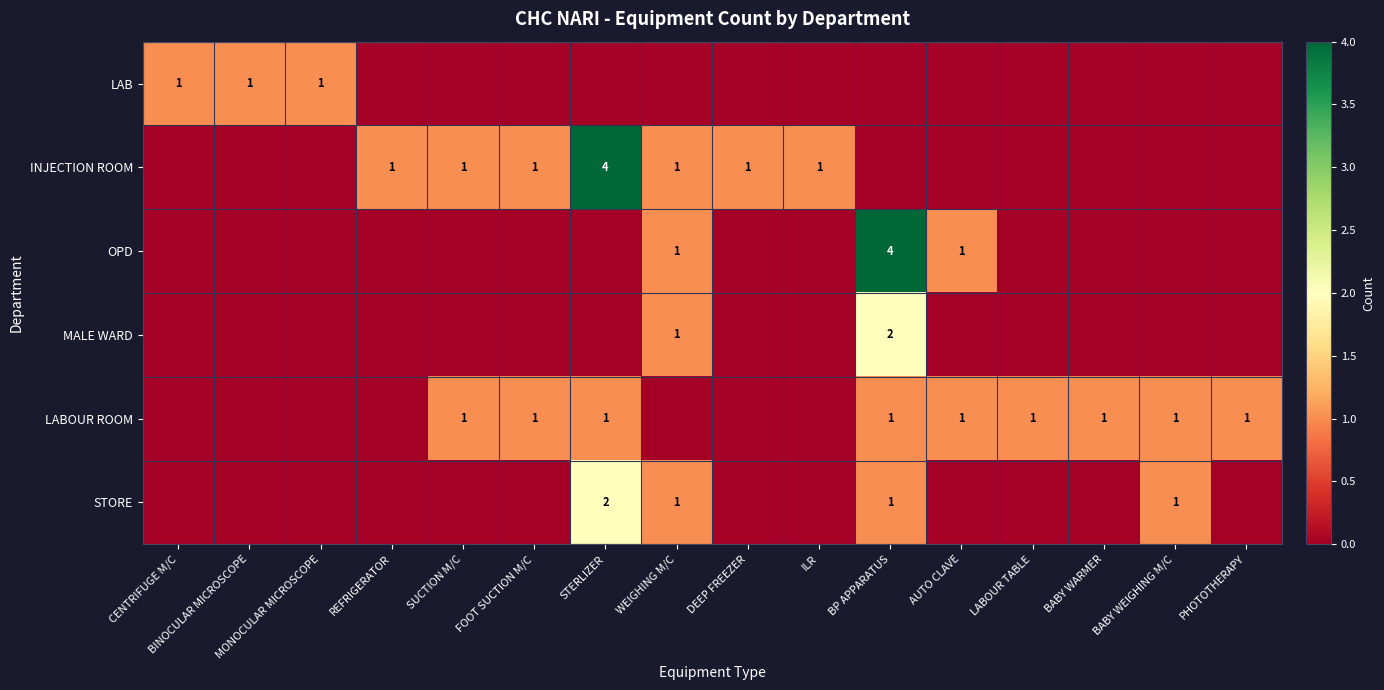

The value of MALE WARD at BP APPARATUS is 2. True or false?

True